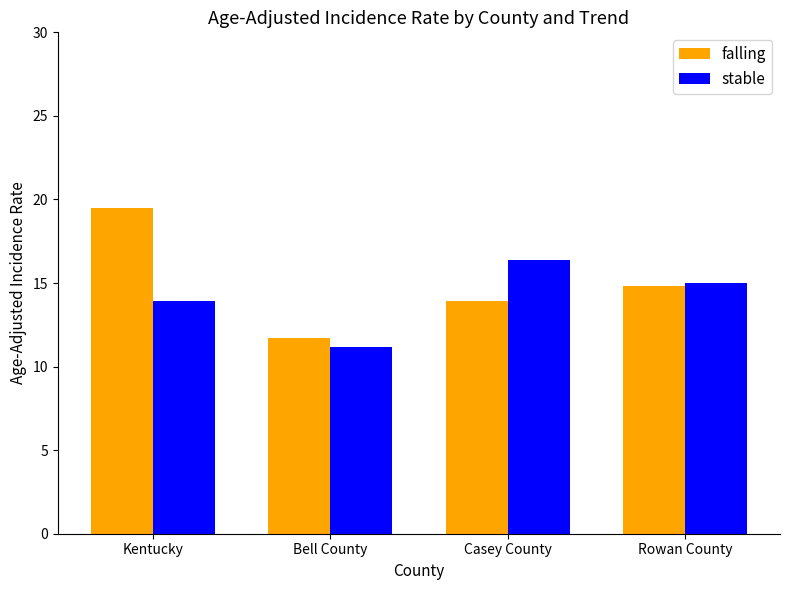

Which series has the widest spread of values?

falling